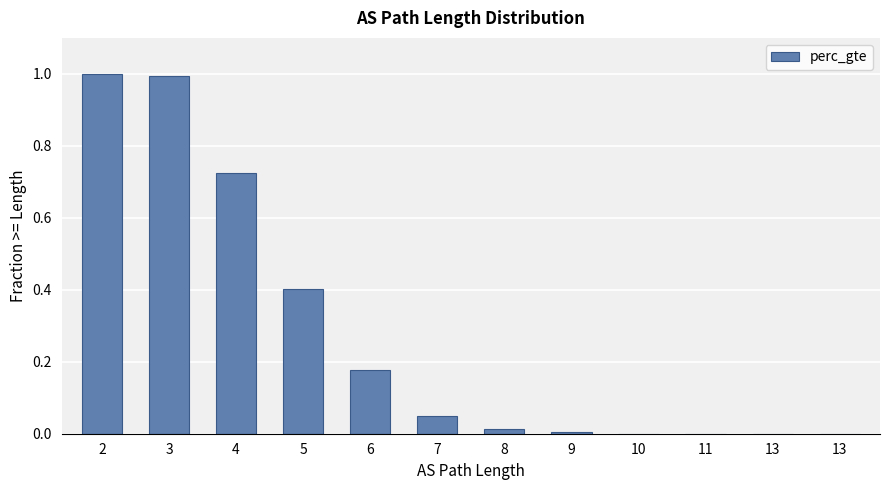

Are the bars horizontal?

No